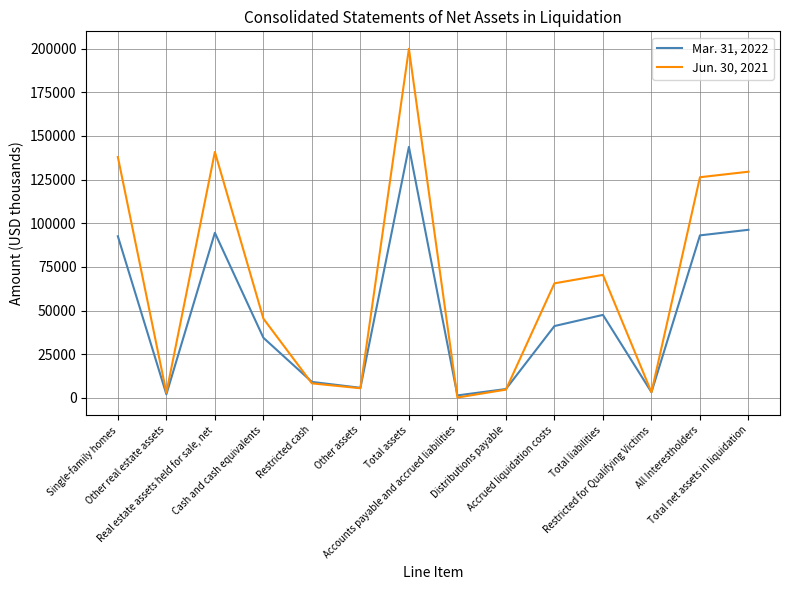

How many lines are shown in the chart?

2